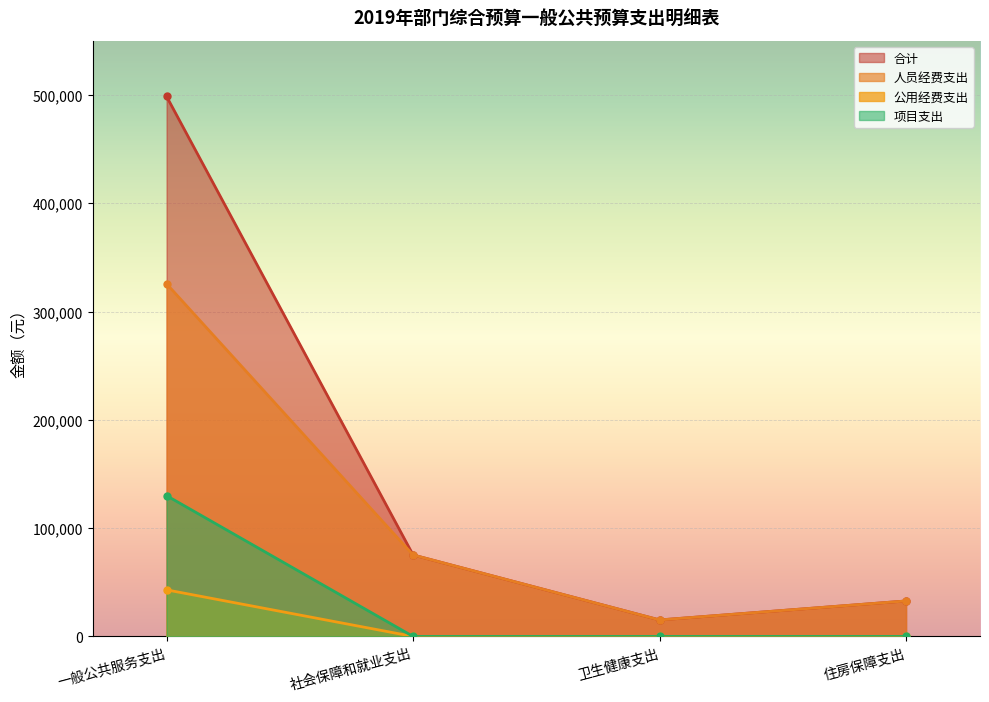

What is the minimum value for 合计?

15226